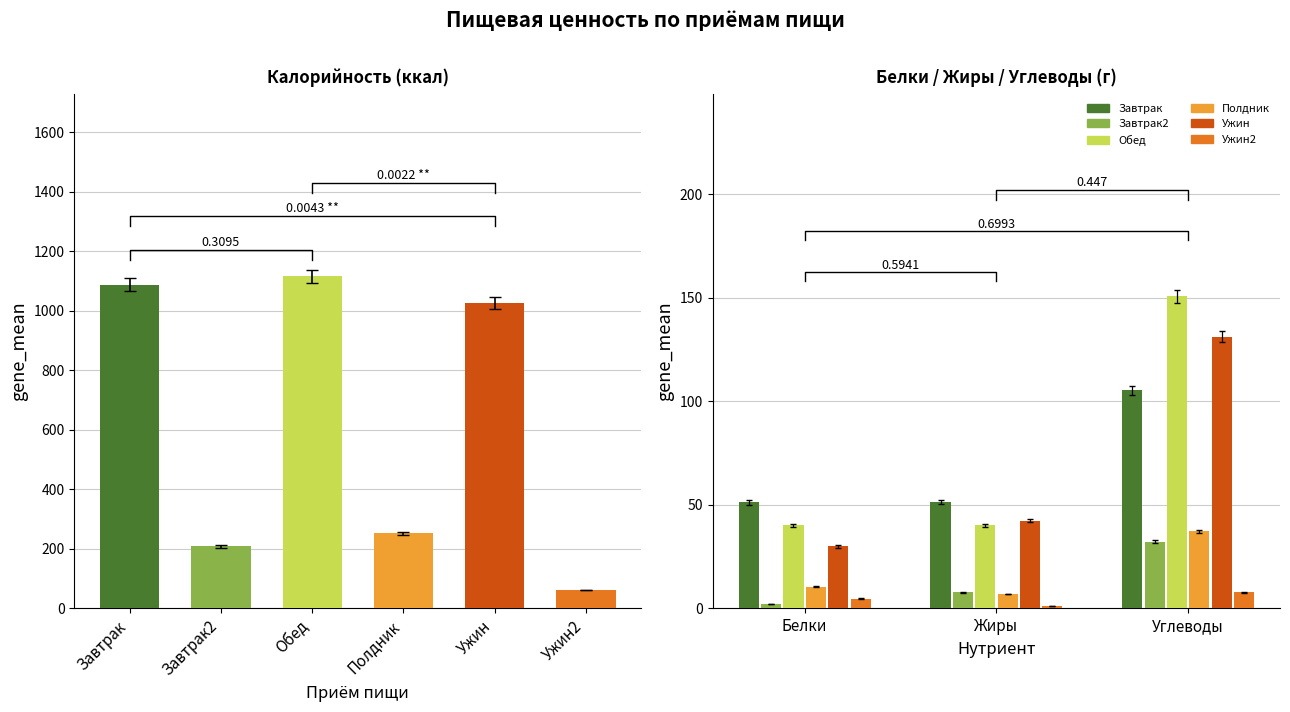

What value does the Калорийность series have at Завтрак2?

203.8